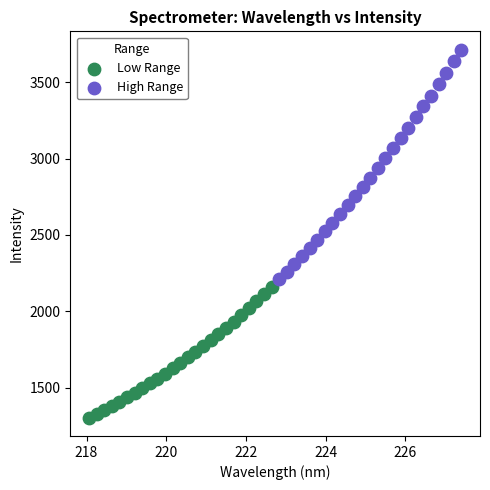

Which series contains the highest Y value?

High Range